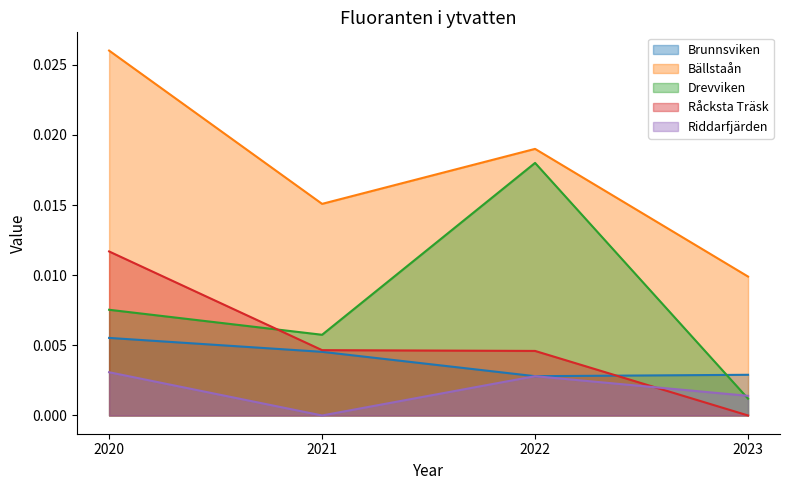

How many data points does each series have?

4